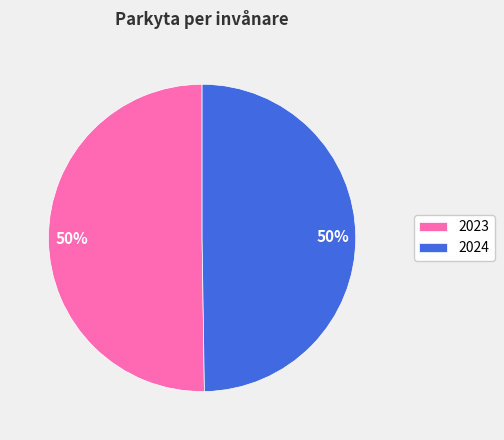

To the nearest percent, what is the average slice percentage?

50%